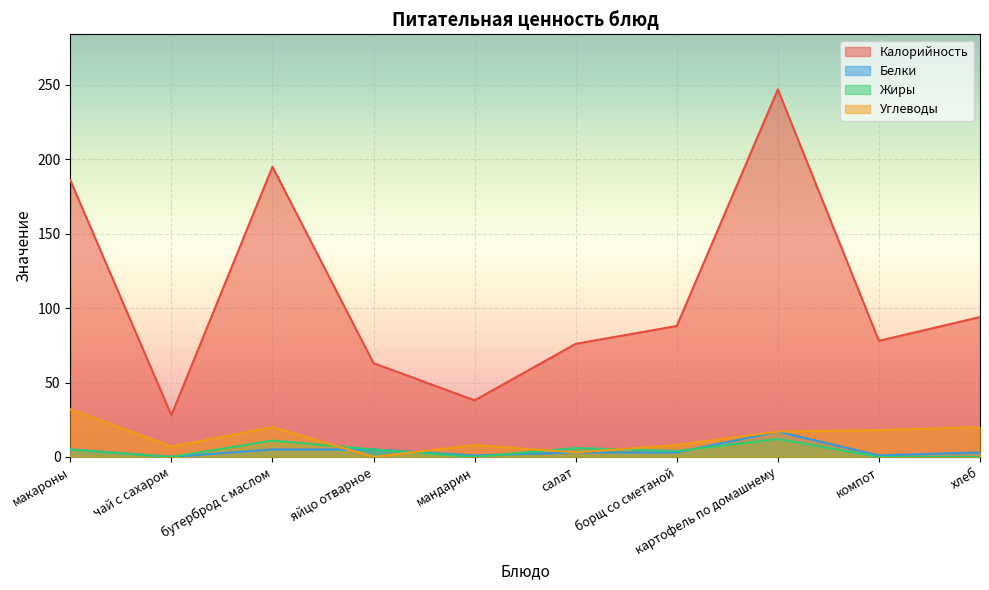

What is the label of the 8th point from the right?

бутерброд с маслом